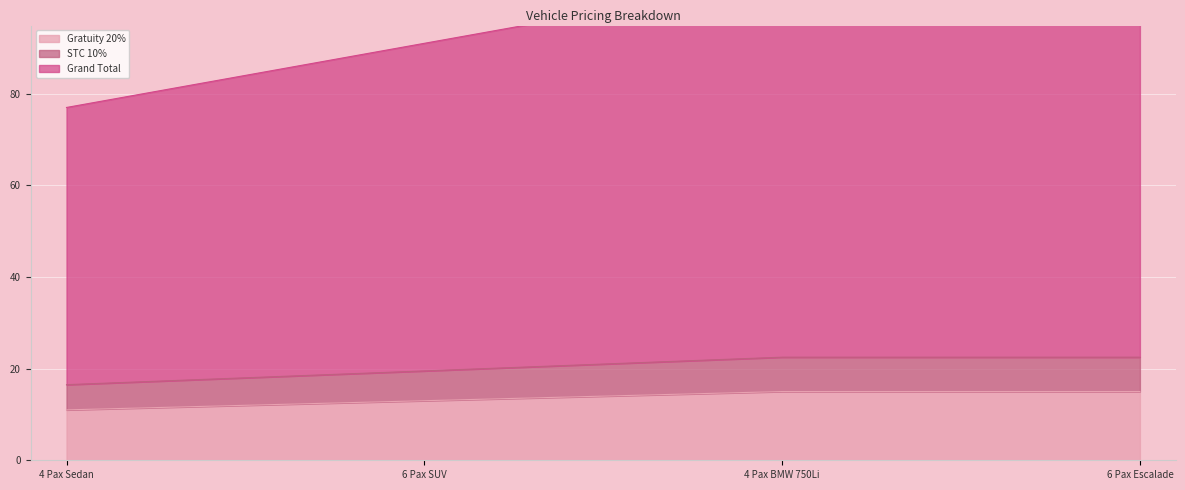

List the labels in order of Grand Total value, largest first.

4 Pax BMW 750Li, 6 Pax Escalade, 6 Pax SUV, 4 Pax Sedan